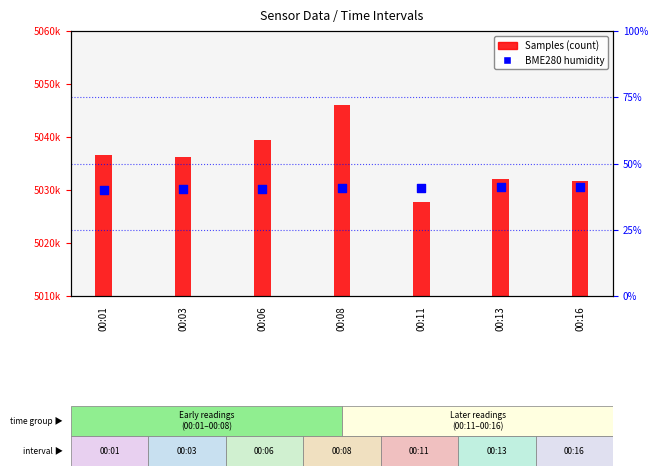

Which series contains the lowest Y value?

BME280 humidity